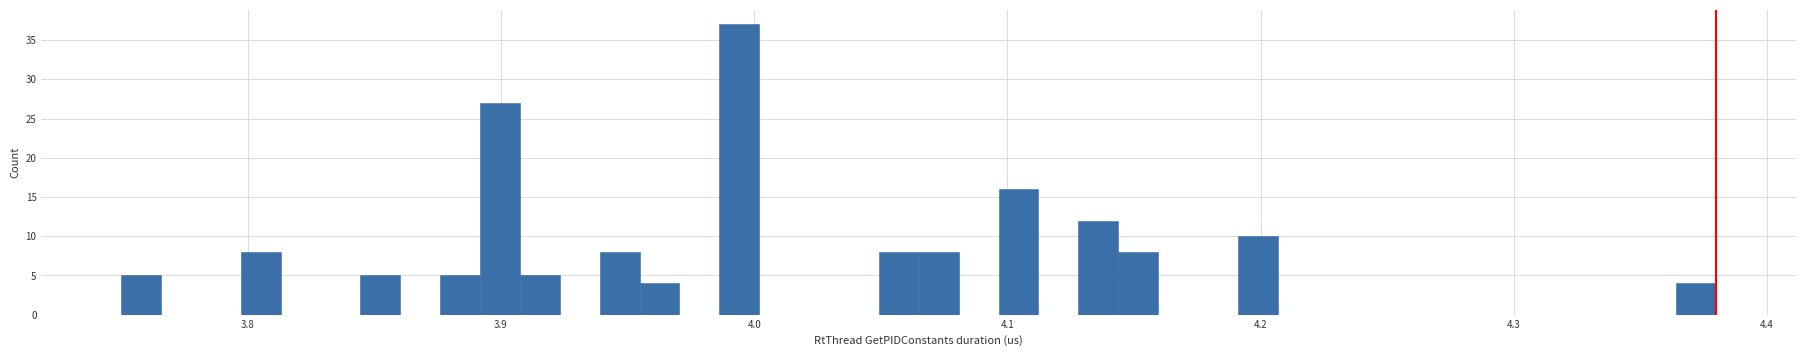

Around what value on the x-axis is the tallest bar? Give the approximate position of its centre, as read against the axis.

3.99